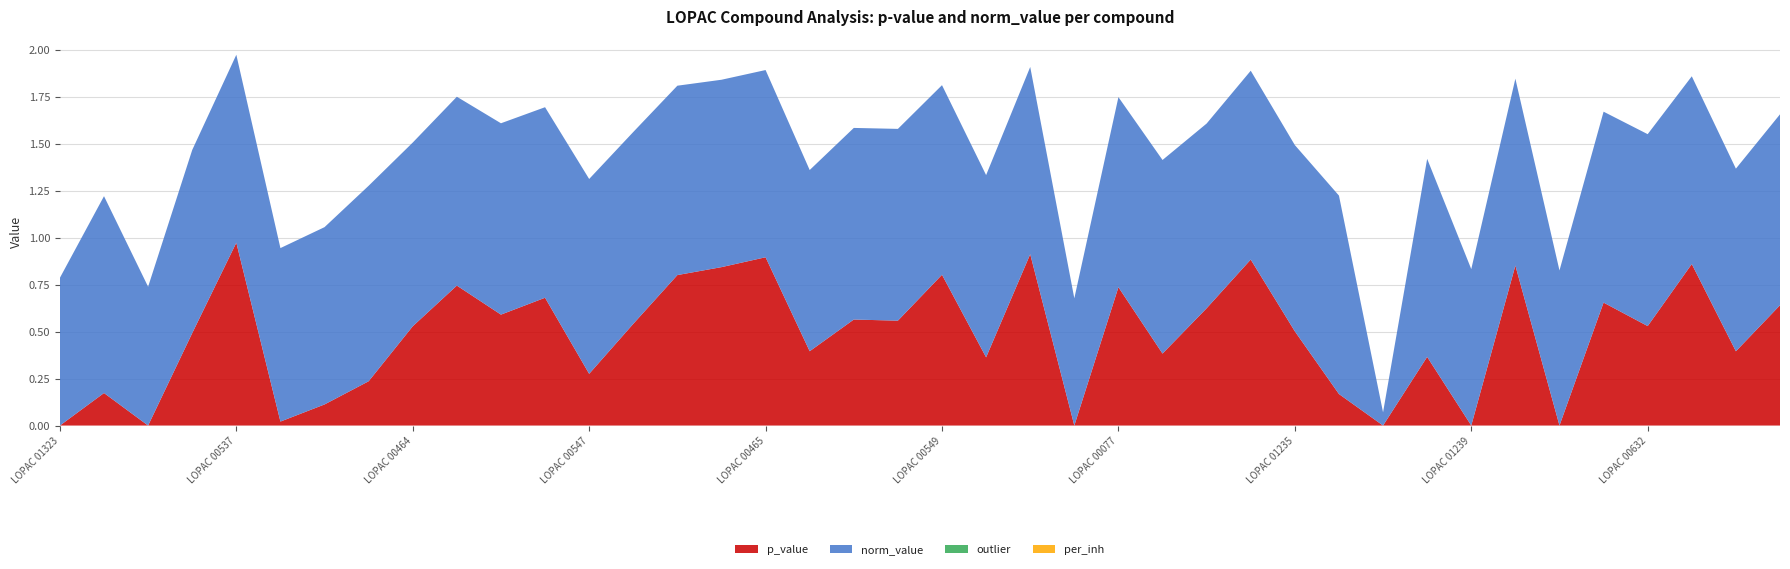

Reading left to right, what are all the values shown in this chart?

p_value: LOPAC 01323=0.0	LOPAC 01227=0.2	LOPAC 01228=0.0	LOPAC 00540=0.5	LOPAC 00537=1.0	LOPAC 01229=0.0	LOPAC 01226=0.1	LOPAC 01316=0.2	LOPAC 00464=0.5	LOPAC 00542=0.7	LOPAC 01340=0.6	LOPAC 00309=0.7	LOPAC 00547=0.3	LOPAC 00543=0.5	LOPAC 00153=0.8	LOPAC 00073=0.8	LOPAC 00465=0.9	LOPAC 01230=0.4	LOPAC 00311=0.6	LOPAC 00310=0.6	LOPAC 00549=0.8	LOPAC 00554=0.4	LOPAC 00558=0.9	LOPAC 00509=0.0	LOPAC 00077=0.7	LOPAC 01232=0.4	LOPAC 01236=0.6	LOPAC 01231=0.9	LOPAC 01235=0.5	LOPAC 01234=0.2	LOPAC 01233=0.0	LOPAC 00318=0.4	LOPAC 01239=0.0	LOPAC 00237=0.9	LOPAC 01237=0.0	LOPAC 01238=0.7	LOPAC 00632=0.5	LOPAC 00234=0.9	LOPAC 00076=0.4	LOPAC 00003=0.6
norm_value: LOPAC 01323=0.8	LOPAC 01227=1.0	LOPAC 01228=0.7	LOPAC 00540=1.0	LOPAC 00537=1.0	LOPAC 01229=0.9	LOPAC 01226=0.9	LOPAC 01316=1.0	LOPAC 00464=1.0	LOPAC 00542=1.0	LOPAC 01340=1.0	LOPAC 00309=1.0	LOPAC 00547=1.0	LOPAC 00543=1.0	LOPAC 00153=1.0	LOPAC 00073=1.0	LOPAC 00465=1.0	LOPAC 01230=1.0	LOPAC 00311=1.0	LOPAC 00310=1.0	LOPAC 00549=1.0	LOPAC 00554=1.0	LOPAC 00558=1.0	LOPAC 00509=0.7	LOPAC 00077=1.0	LOPAC 01232=1.0	LOPAC 01236=1.0	LOPAC 01231=1.0	LOPAC 01235=1.0	LOPAC 01234=1.1	LOPAC 01233=0.1	LOPAC 00318=1.1	LOPAC 01239=0.8	LOPAC 00237=1.0	LOPAC 01237=0.8	LOPAC 01238=1.0	LOPAC 00632=1.0	LOPAC 00234=1.0	LOPAC 00076=1.0	LOPAC 00003=1.0
outlier: LOPAC 01323=0.0	LOPAC 01227=0.0	LOPAC 01228=0.0	LOPAC 00540=0.0	LOPAC 00537=0.0	LOPAC 01229=0.0	LOPAC 01226=0.0	LOPAC 01316=0.0	LOPAC 00464=0.0	LOPAC 00542=0.0	LOPAC 01340=0.0	LOPAC 00309=0.0	LOPAC 00547=0.0	LOPAC 00543=0.0	LOPAC 00153=0.0	LOPAC 00073=0.0	LOPAC 00465=0.0	LOPAC 01230=0.0	LOPAC 00311=0.0	LOPAC 00310=0.0	LOPAC 00549=0.0	LOPAC 00554=0.0	LOPAC 00558=0.0	LOPAC 00509=0.0	LOPAC 00077=0.0	LOPAC 01232=0.0	LOPAC 01236=0.0	LOPAC 01231=0.0	LOPAC 01235=0.0	LOPAC 01234=0.0	LOPAC 01233=0.0	LOPAC 00318=0.0	LOPAC 01239=0.0	LOPAC 00237=0.0	LOPAC 01237=0.0	LOPAC 01238=0.0	LOPAC 00632=0.0	LOPAC 00234=0.0	LOPAC 00076=0.0	LOPAC 00003=0.0
per_inh: LOPAC 01323=0.0	LOPAC 01227=0.0	LOPAC 01228=0.0	LOPAC 00540=0.0	LOPAC 00537=0.0	LOPAC 01229=0.0	LOPAC 01226=0.0	LOPAC 01316=0.0	LOPAC 00464=0.0	LOPAC 00542=0.0	LOPAC 01340=0.0	LOPAC 00309=0.0	LOPAC 00547=0.0	LOPAC 00543=0.0	LOPAC 00153=0.0	LOPAC 00073=0.0	LOPAC 00465=0.0	LOPAC 01230=0.0	LOPAC 00311=0.0	LOPAC 00310=0.0	LOPAC 00549=0.0	LOPAC 00554=0.0	LOPAC 00558=0.0	LOPAC 00509=0.0	LOPAC 00077=0.0	LOPAC 01232=0.0	LOPAC 01236=0.0	LOPAC 01231=0.0	LOPAC 01235=0.0	LOPAC 01234=0.0	LOPAC 01233=0.0	LOPAC 00318=0.0	LOPAC 01239=0.0	LOPAC 00237=0.0	LOPAC 01237=0.0	LOPAC 01238=0.0	LOPAC 00632=0.0	LOPAC 00234=0.0	LOPAC 00076=0.0	LOPAC 00003=0.0